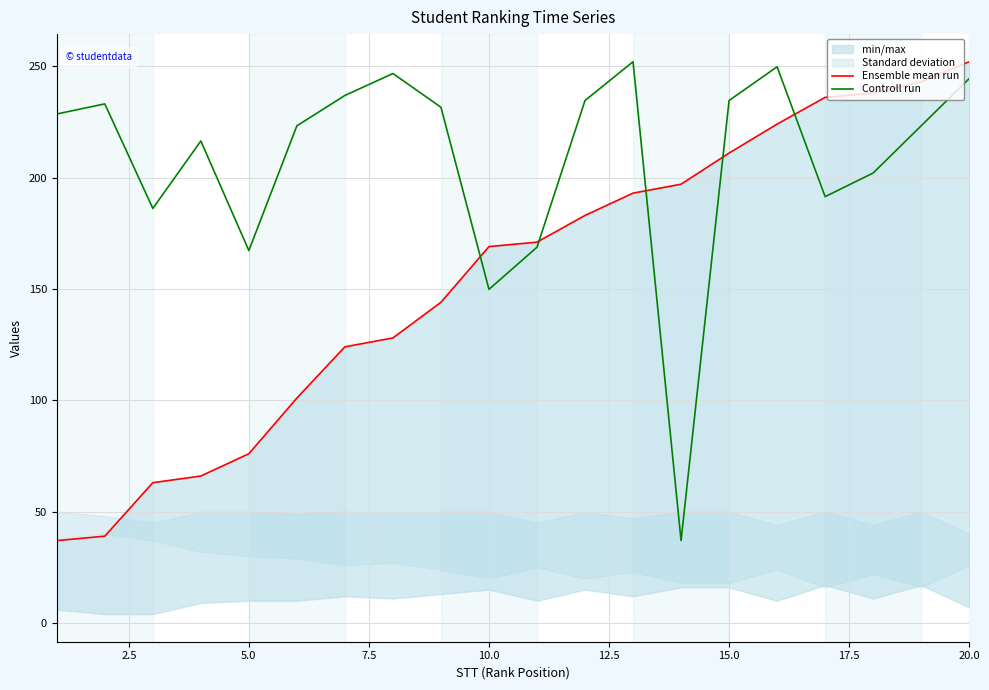

True or false: Ensemble mean run has more than 0 points higher than both neighbors.

False